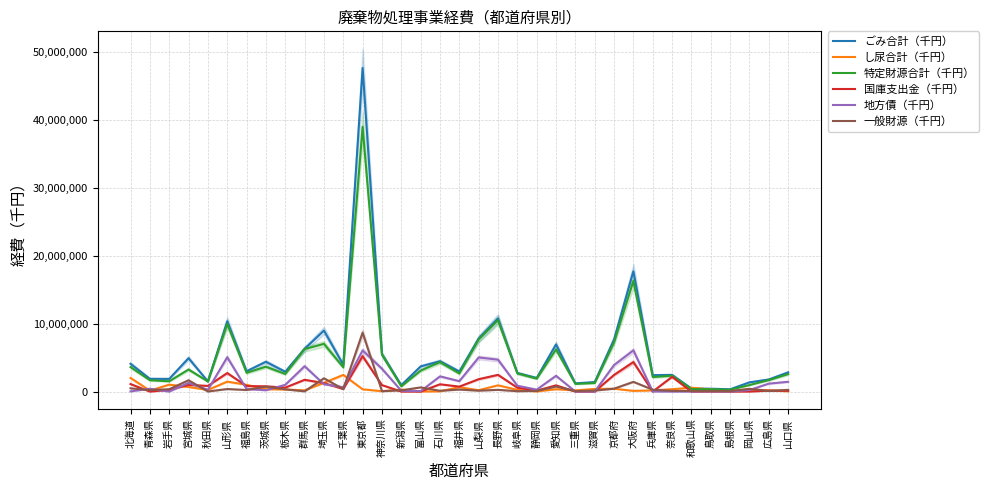

Between 栃木県 and 京都府, which is larger?

京都府